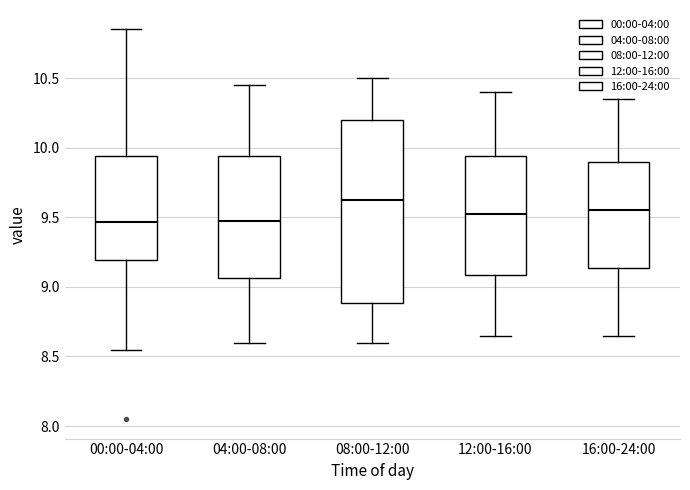

Which box's median line is the highest?

08:00-12:00